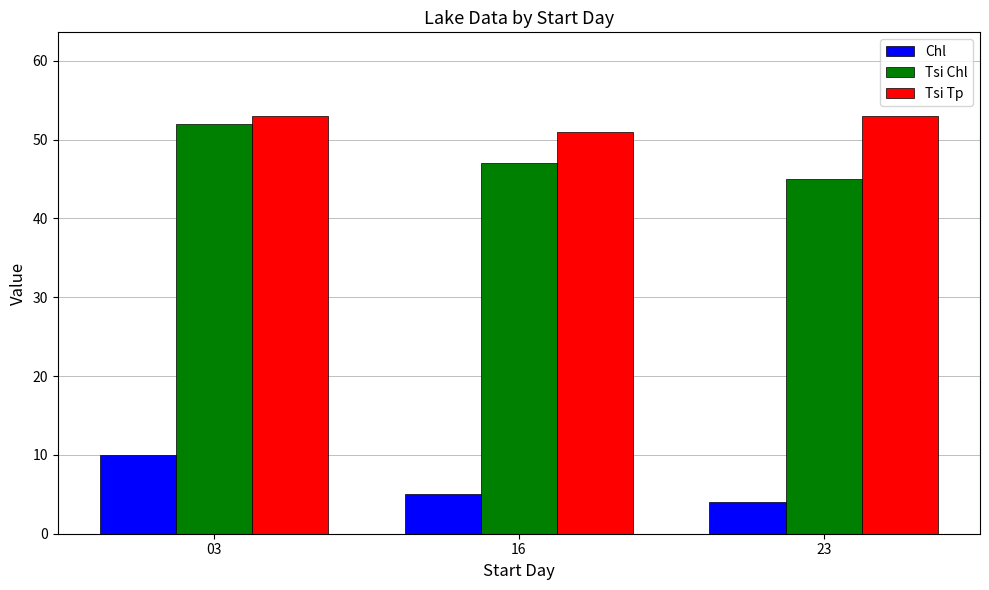

The Tsi Tp series shows 53 at 23. True or false?

True